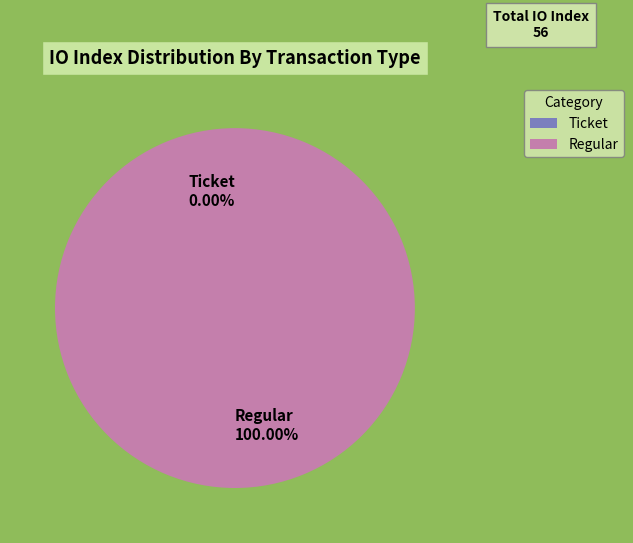

To the nearest percent, what is the difference between the Regular and Ticket slice percentages?

100%